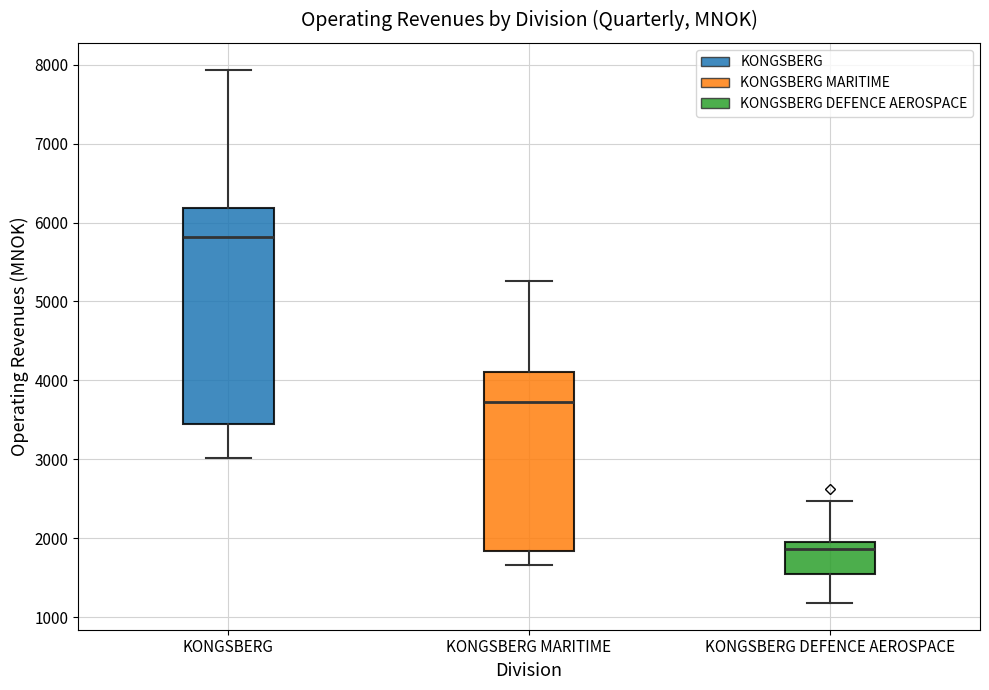

Reading left to right, read every box against the y-axis: the position of its median line, the range the box covers, and the ends of its whiskers. The values are not printed on the chart, so give them approximately, as read against the axis.

KONGSBERG: median 5800, box 3500 to 6200, whiskers 3000 to 7900
KONGSBERG MARITIME: median 3700, box 1800 to 4100, whiskers 1700 to 5300
KONGSBERG DEFENCE AEROSPACE: median 1900, box 1500 to 2000, whiskers 1200 to 2500